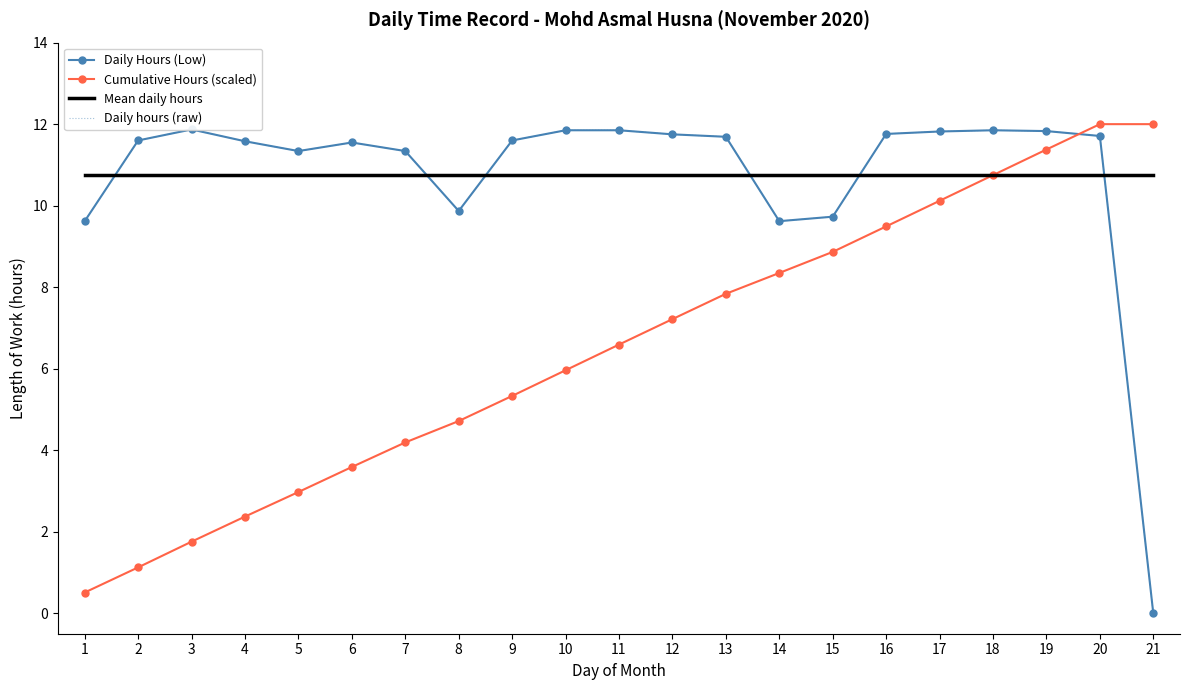

Between which two adjacent categories do Daily hours (raw) and Mean daily hours first intersect?

1 and 2